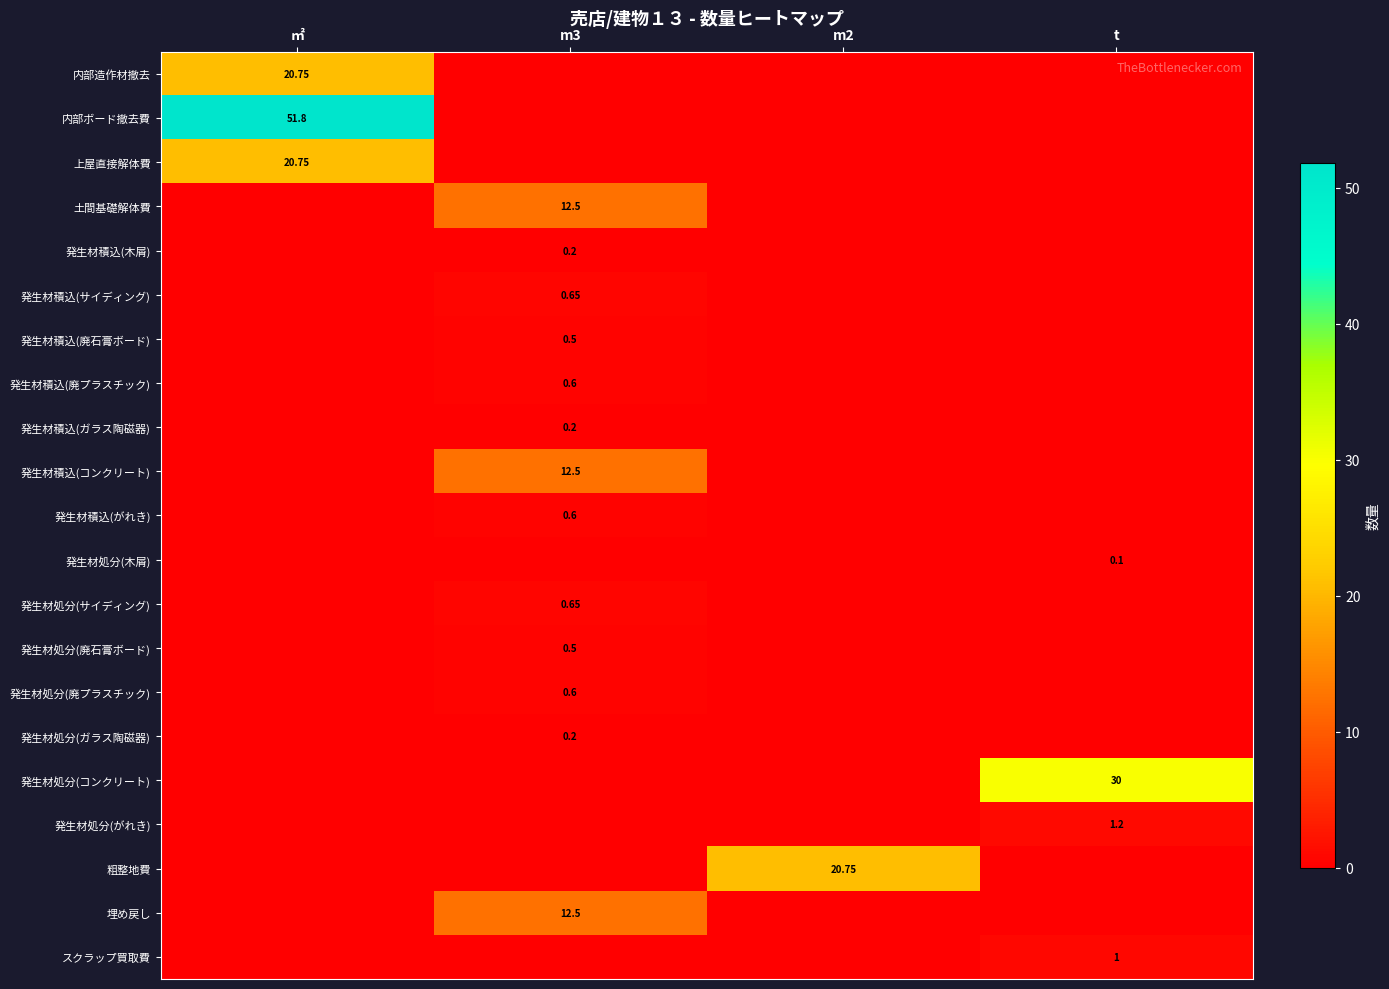

Which series has the widest spread of values?

内部ボード撤去費